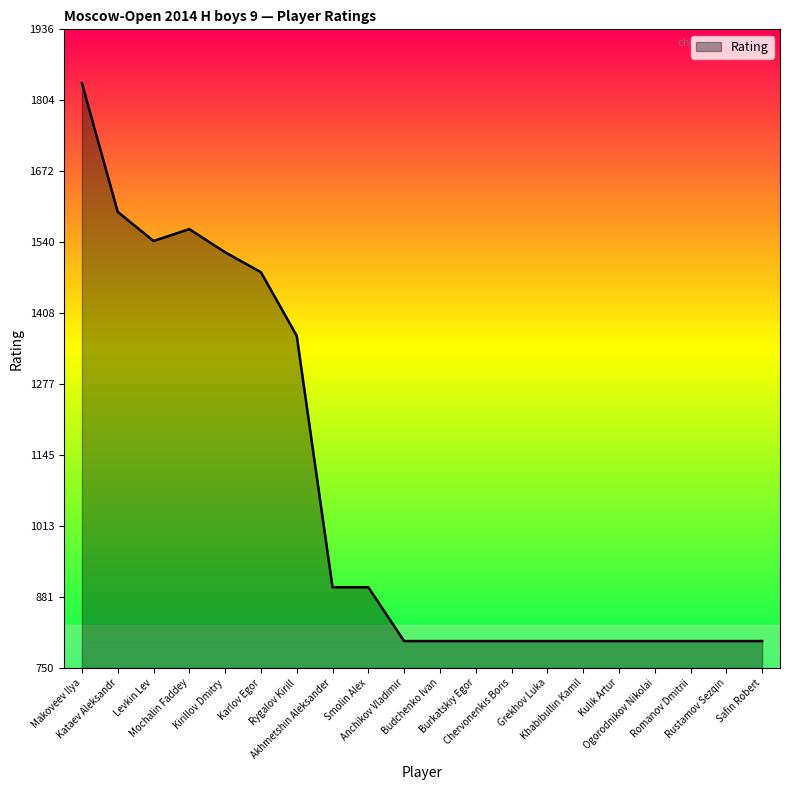

Does the chart have visible grid lines?

No